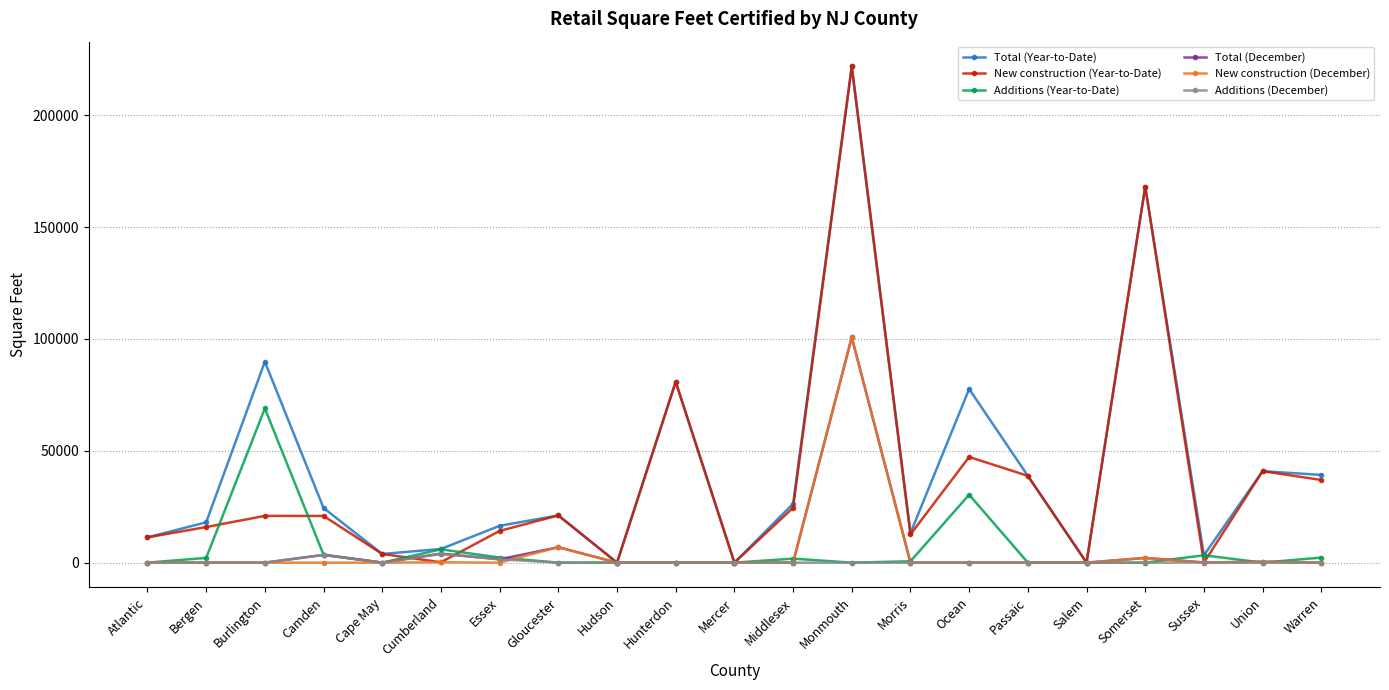

How many data points in Additions (Year-to-Date) are above 0?

10